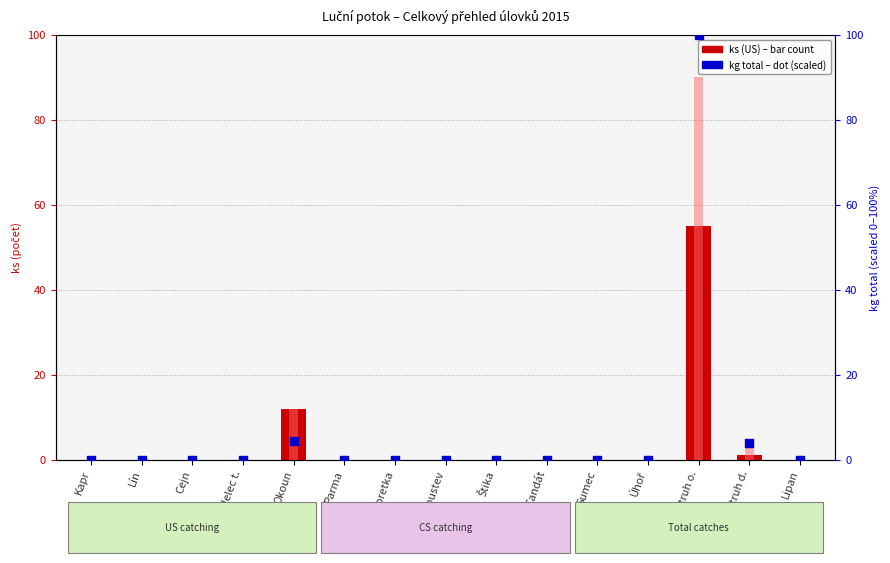

Which series has the largest total across all categories?

kg total (scaled %)